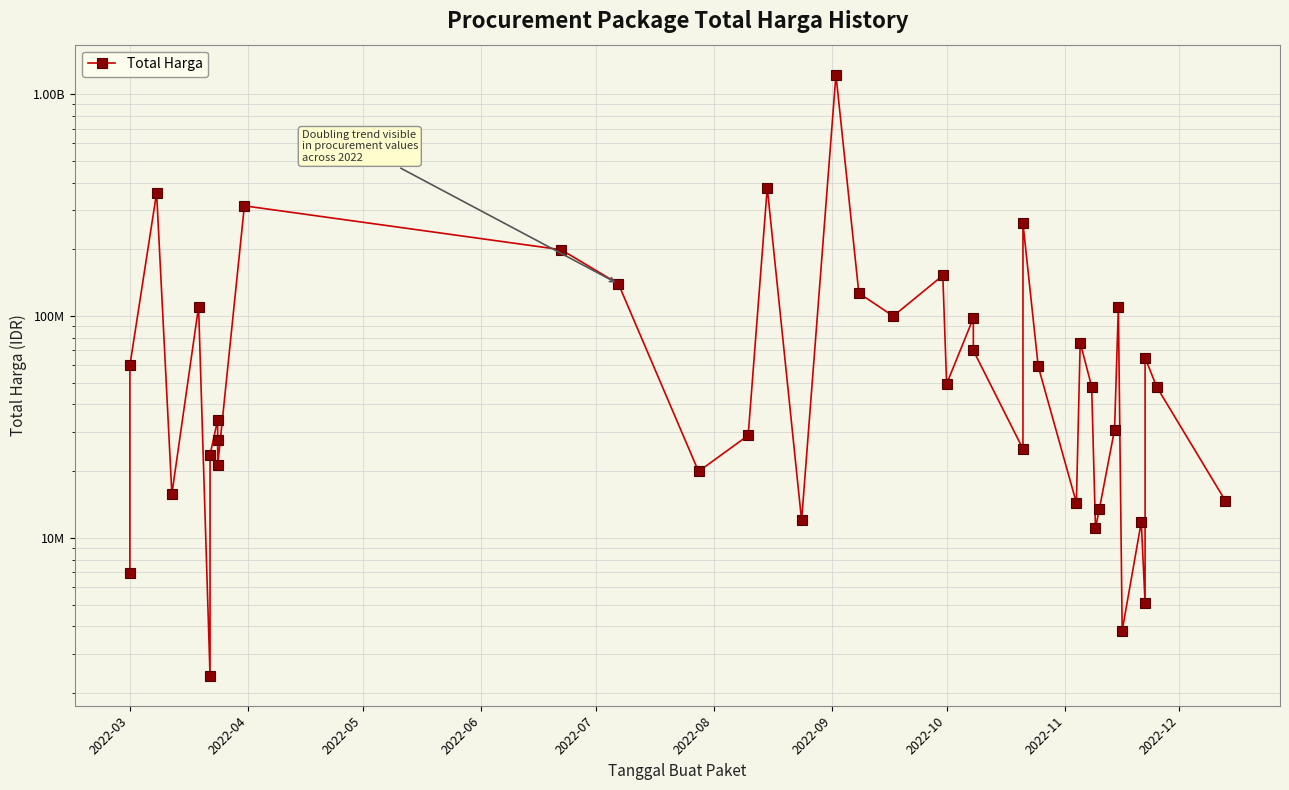

Is it true that the value at 2022-10 is 49478000?

True